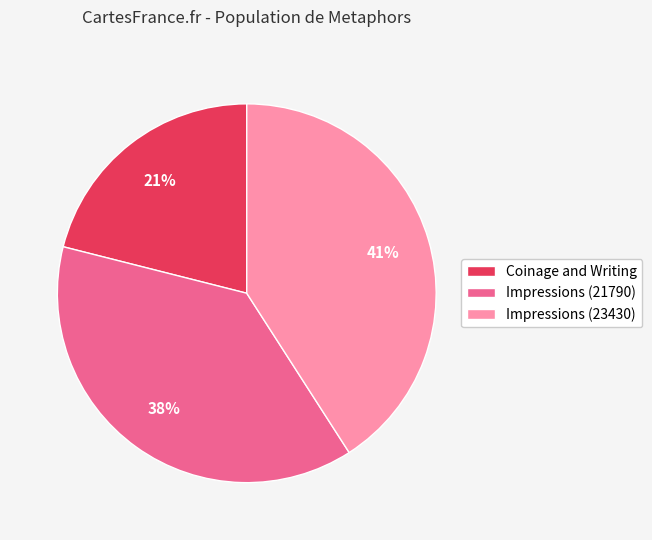

Which slice is the smallest?

Coinage and Writing